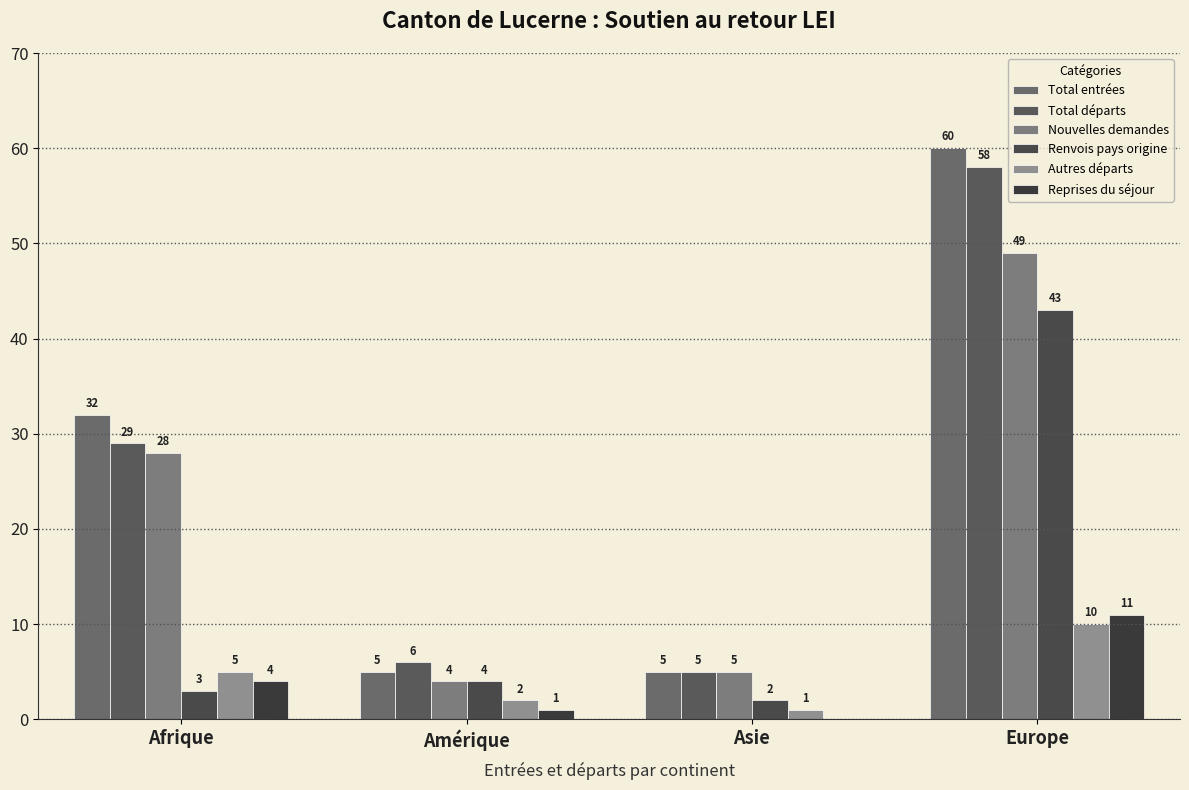

What position from the right is Afrique?

4